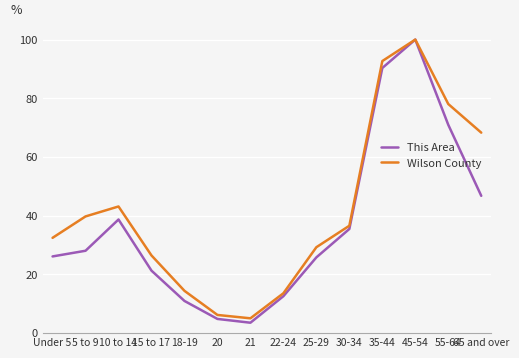

Does the chart display data point markers on the line(s)?

No